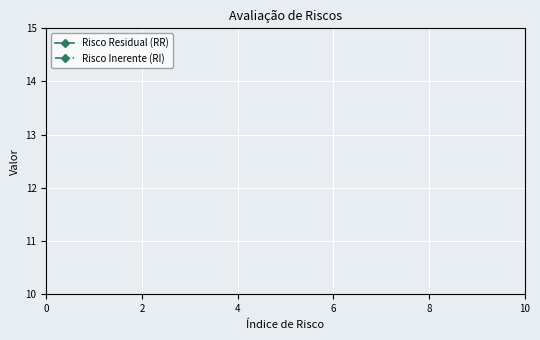

True or false: Risco Inerente (RI) and Risco Residual (RR) intersect in this chart.

False